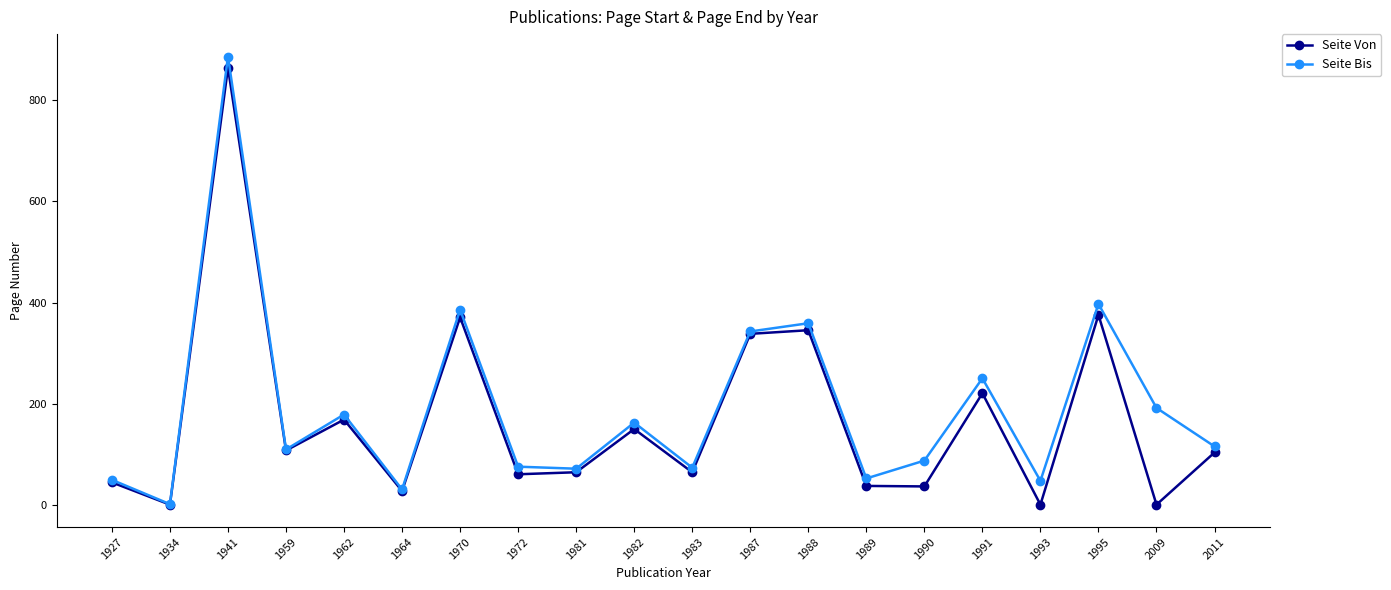

Is this an area chart (filled region under the line)?

No